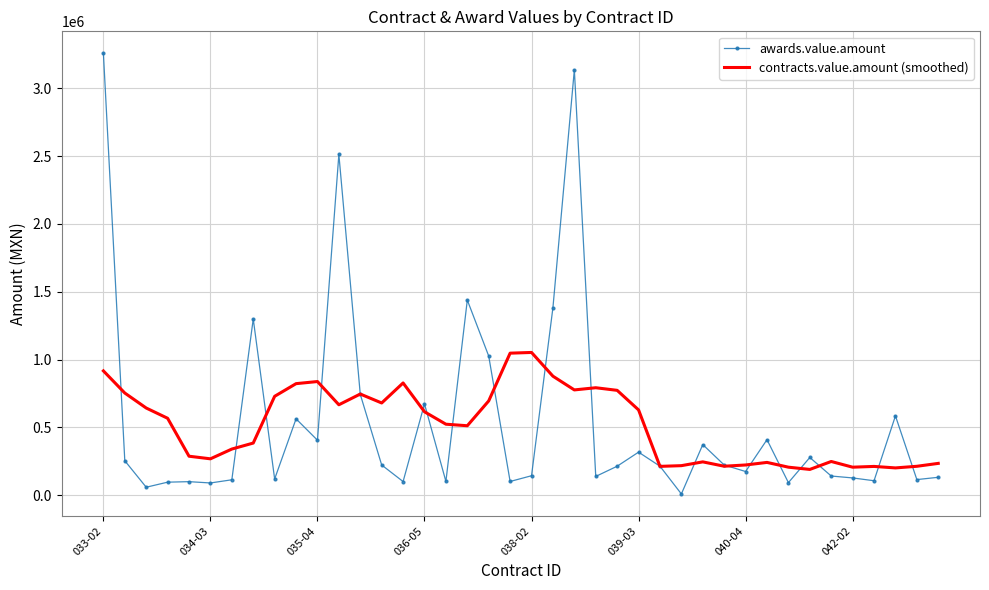

Which series has the widest spread of values?

awards.value.amount